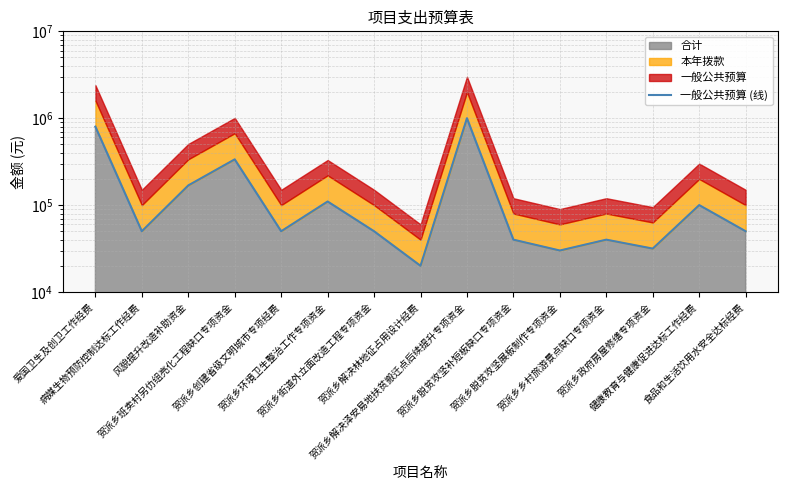

What is the average value?

191733